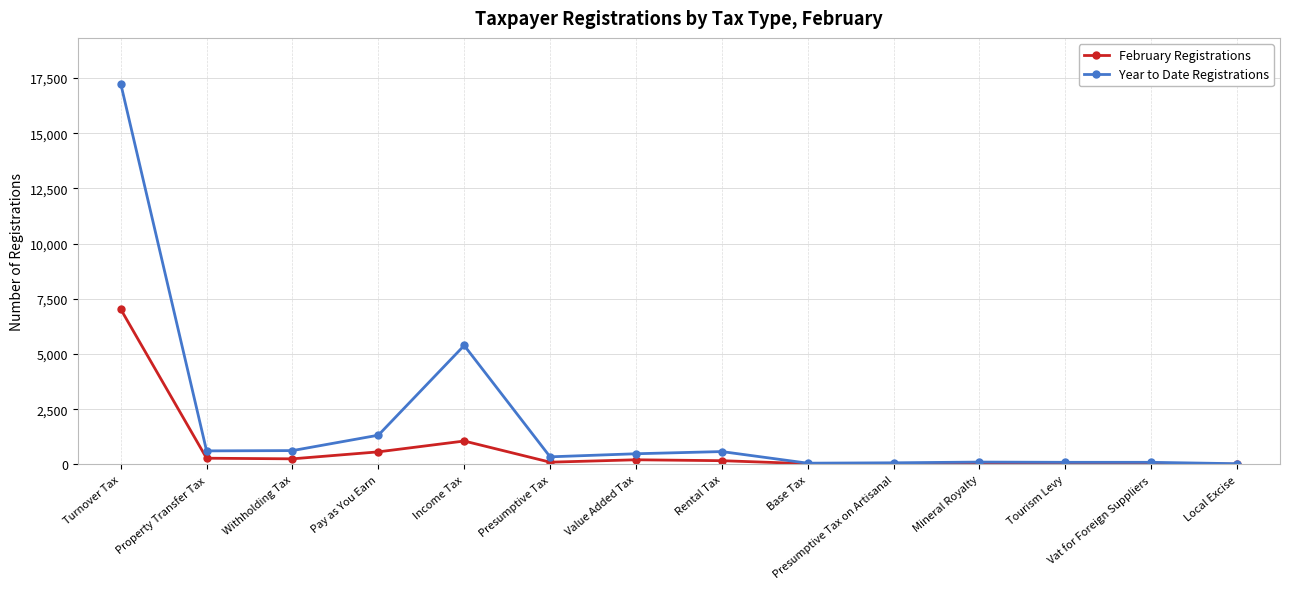

What is the label of the 14th point from the right?

Turnover Tax